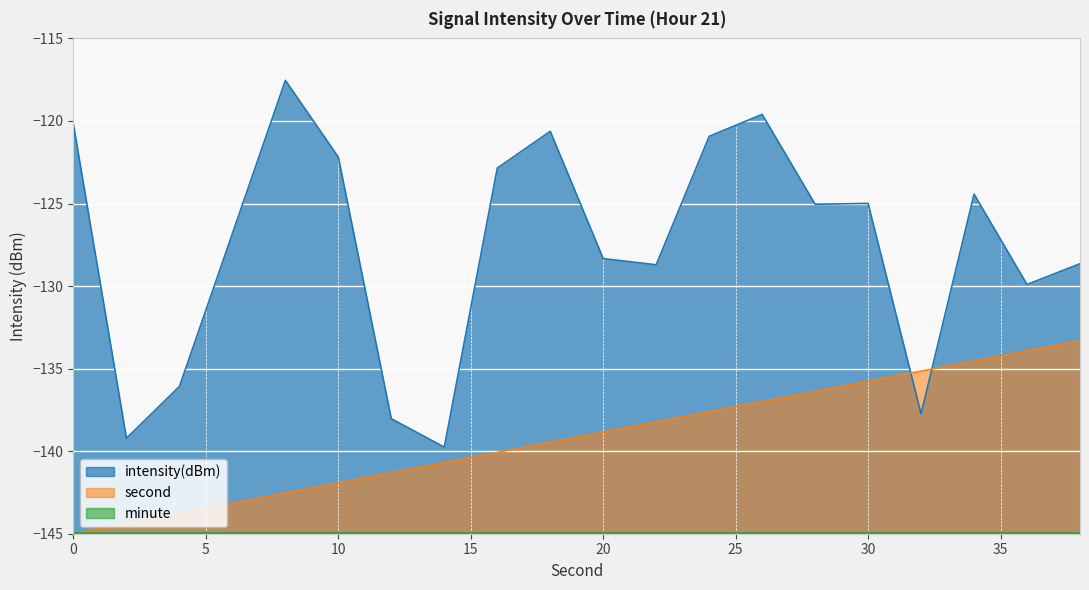

Reading left to right, transcribe all the data shown in this chart.

0=-120.2	2=-139.2	4=-136.1	6=-126.8	8=-117.5	10=-122.2	12=-138.0	14=-139.8	16=-122.9	18=-120.6	20=-128.3	22=-128.7	24=-120.9	26=-119.6	28=-125.0	30=-125.0	32=-137.7	34=-124.4	36=-129.9	38=-128.6